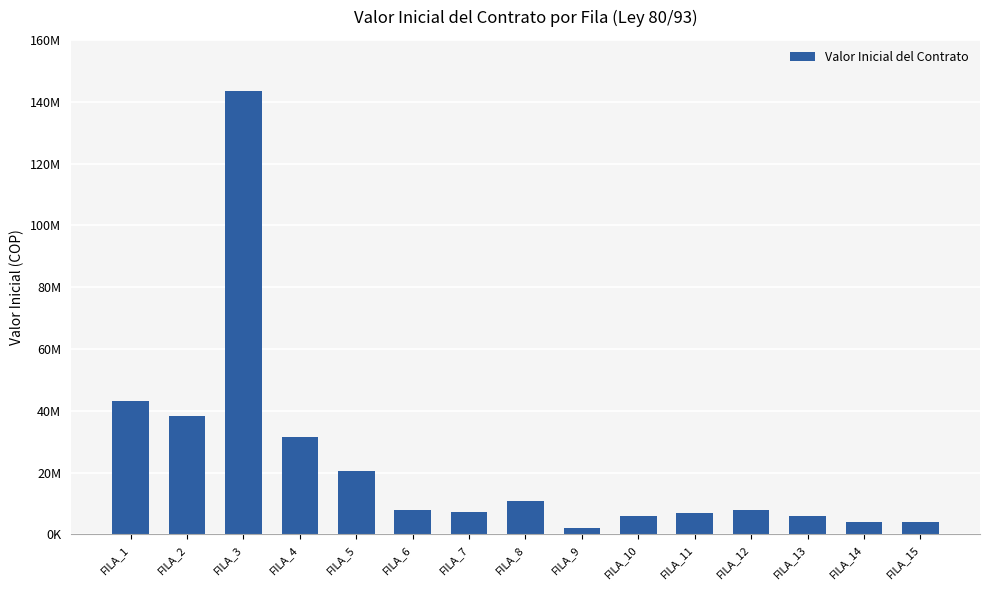

How many values exceed 7752000?

7